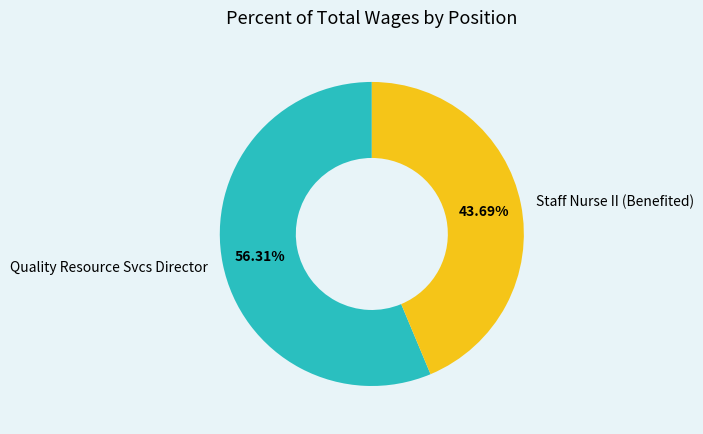

Combined, what portion of the pie is Quality Resource Svcs Director and Staff Nurse II (Benefited)?

100.0%